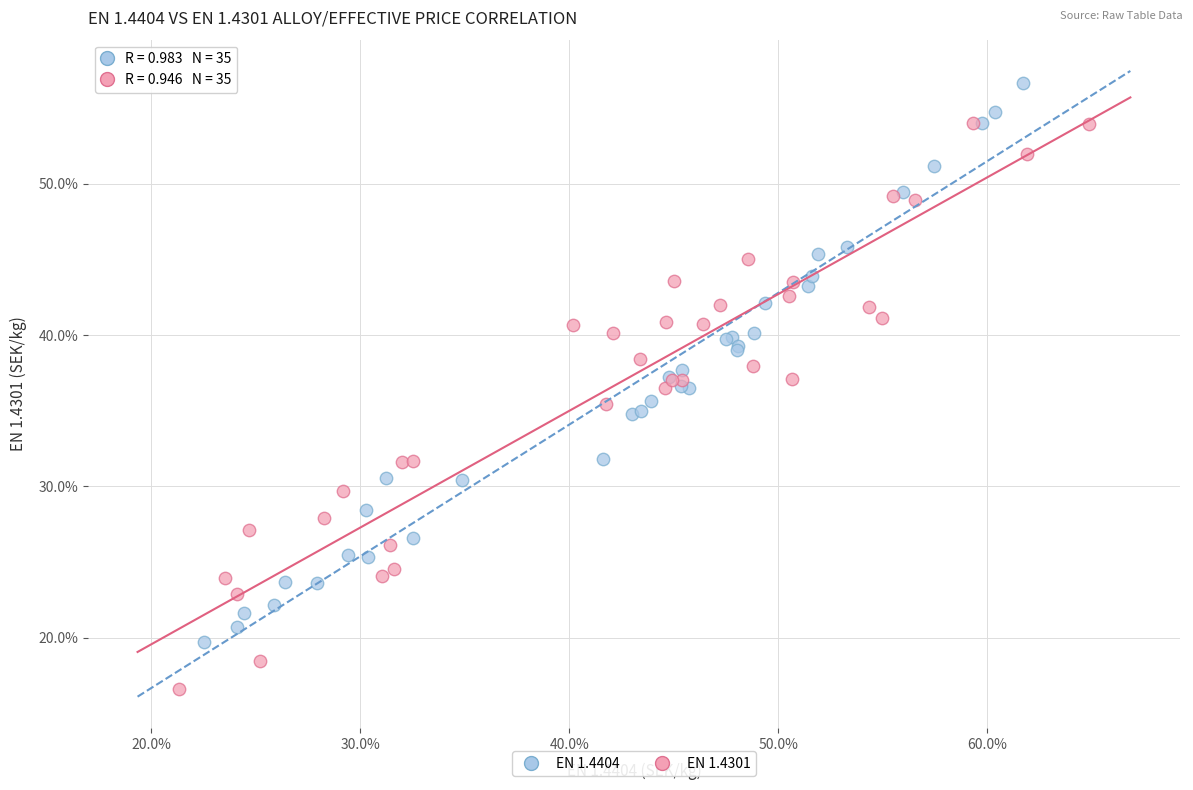

What are all the series names shown in the legend?

EN 1.4404, EN 1.4301